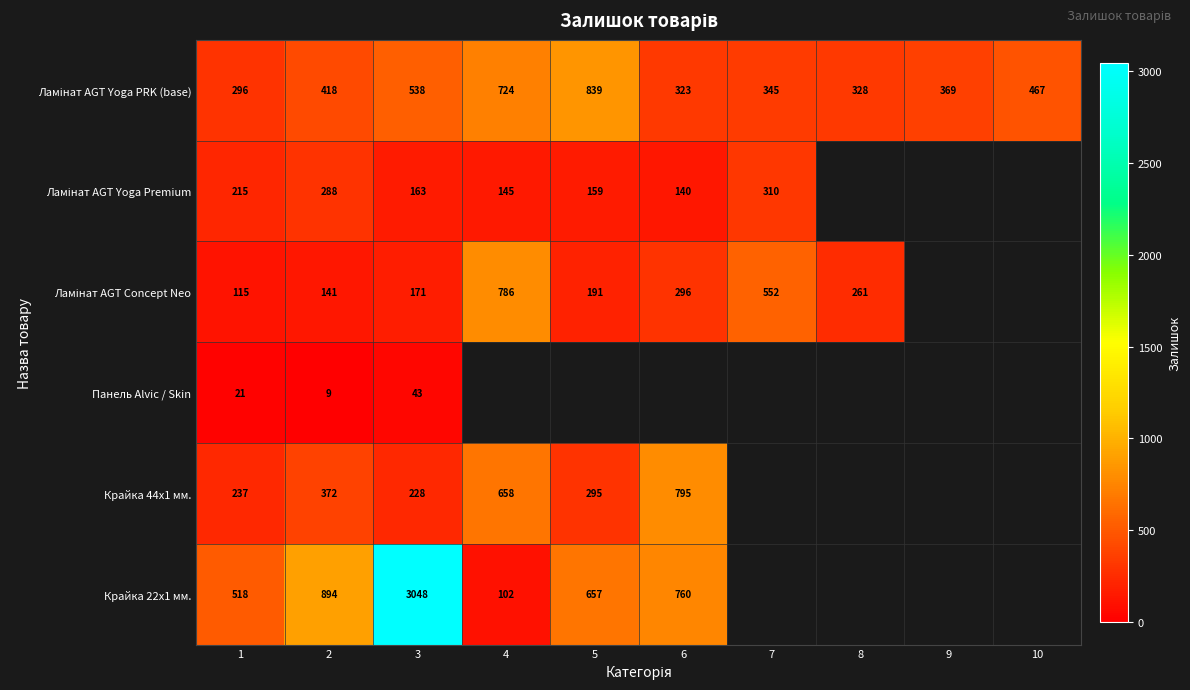

The value of Панель Alvic / Skin at 3 is 43. True or false?

True